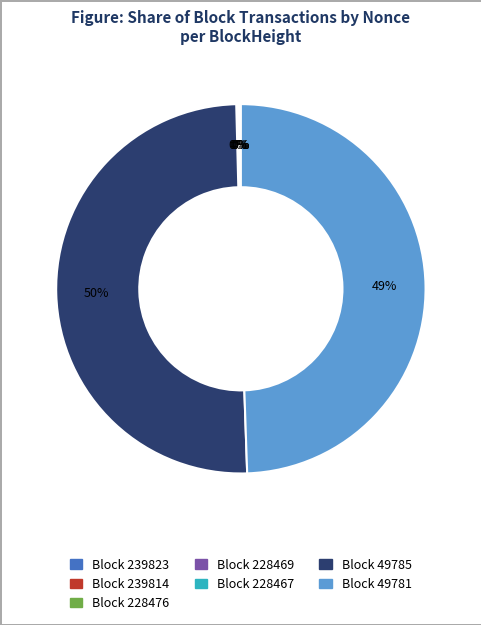

To the nearest percent, what is the average slice percentage?

14%